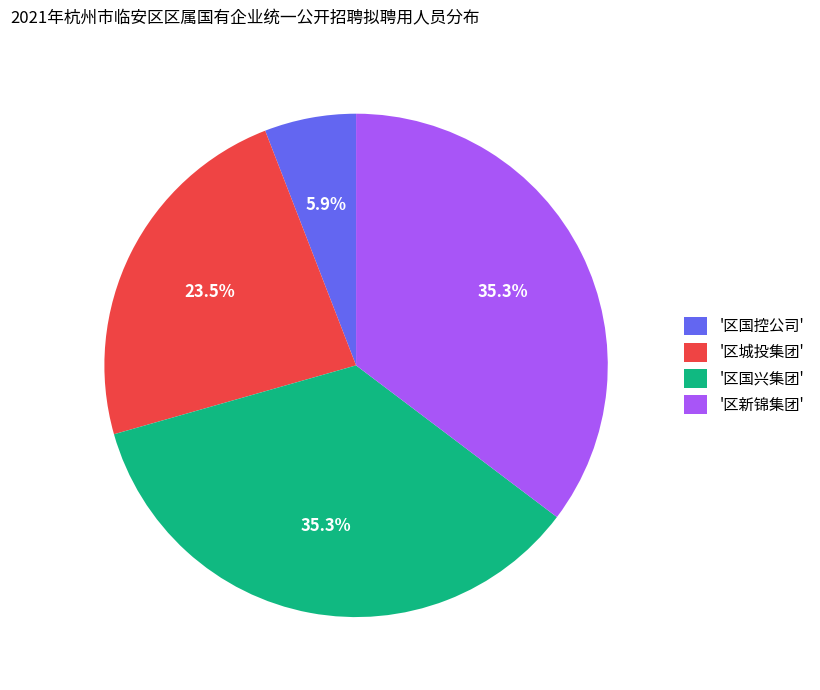

Is '区国兴集团' the majority of the pie?

No